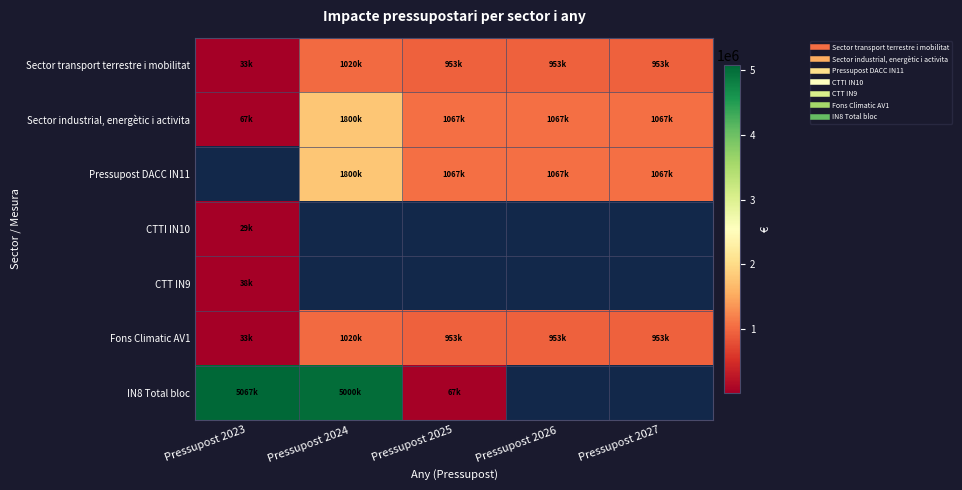

At which label does Pressupost DACC IN11 reach its minimum?

Pressupost 2023